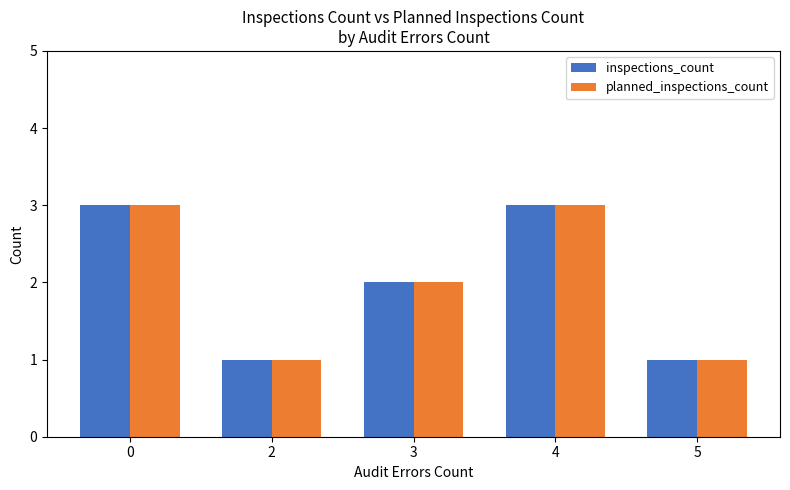

What is the difference between the maximum and minimum values in the planned_inspections_count series?

2